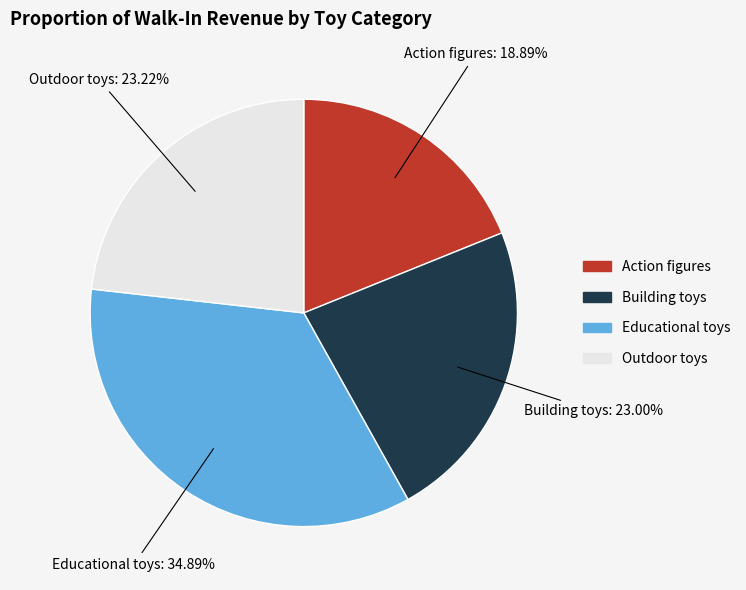

How many slices are in this pie chart?

4